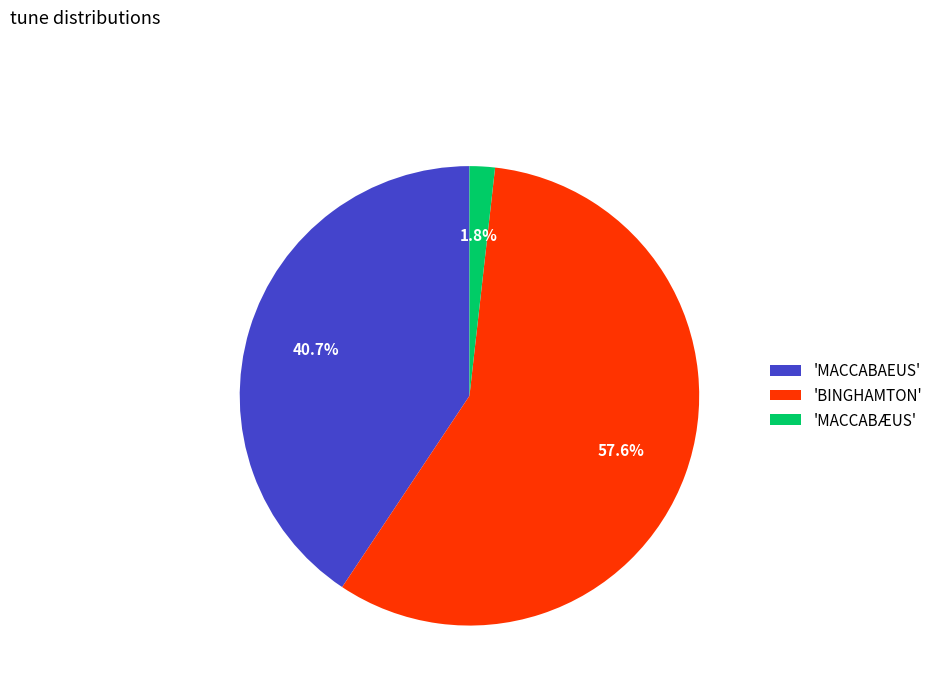

Which category has the smallest portion of the pie?

'MACCABÆUS'